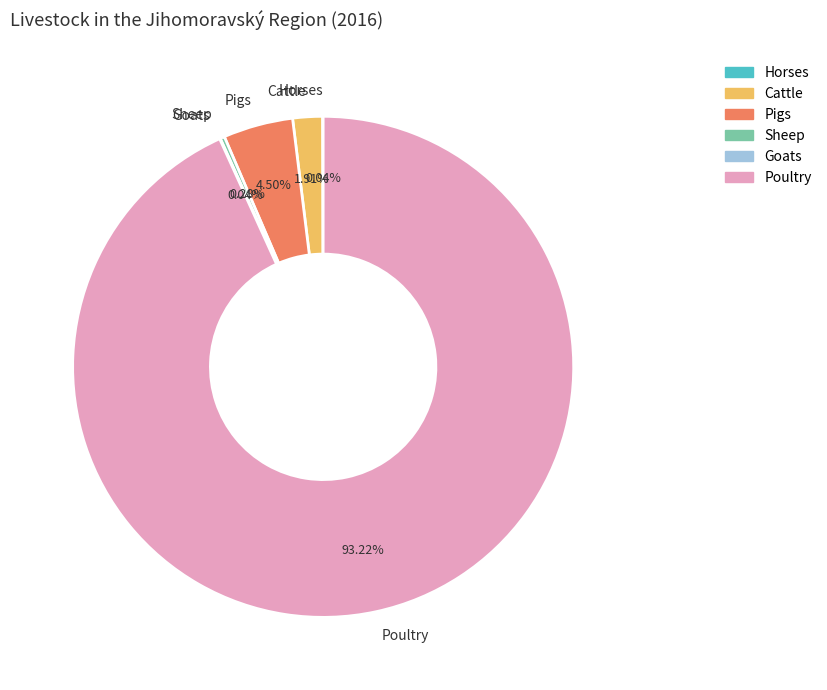

Is it true that Sheep is 0% of the pie?

True